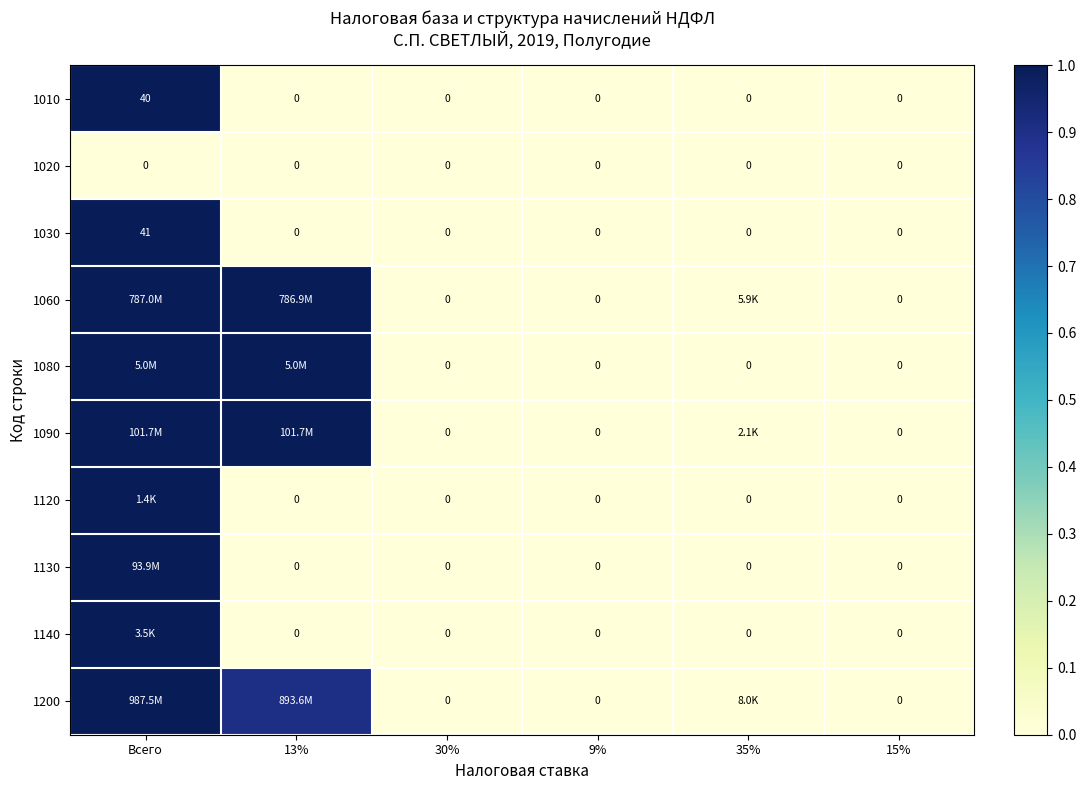

At how many categories does at least one series exceed 0?

3